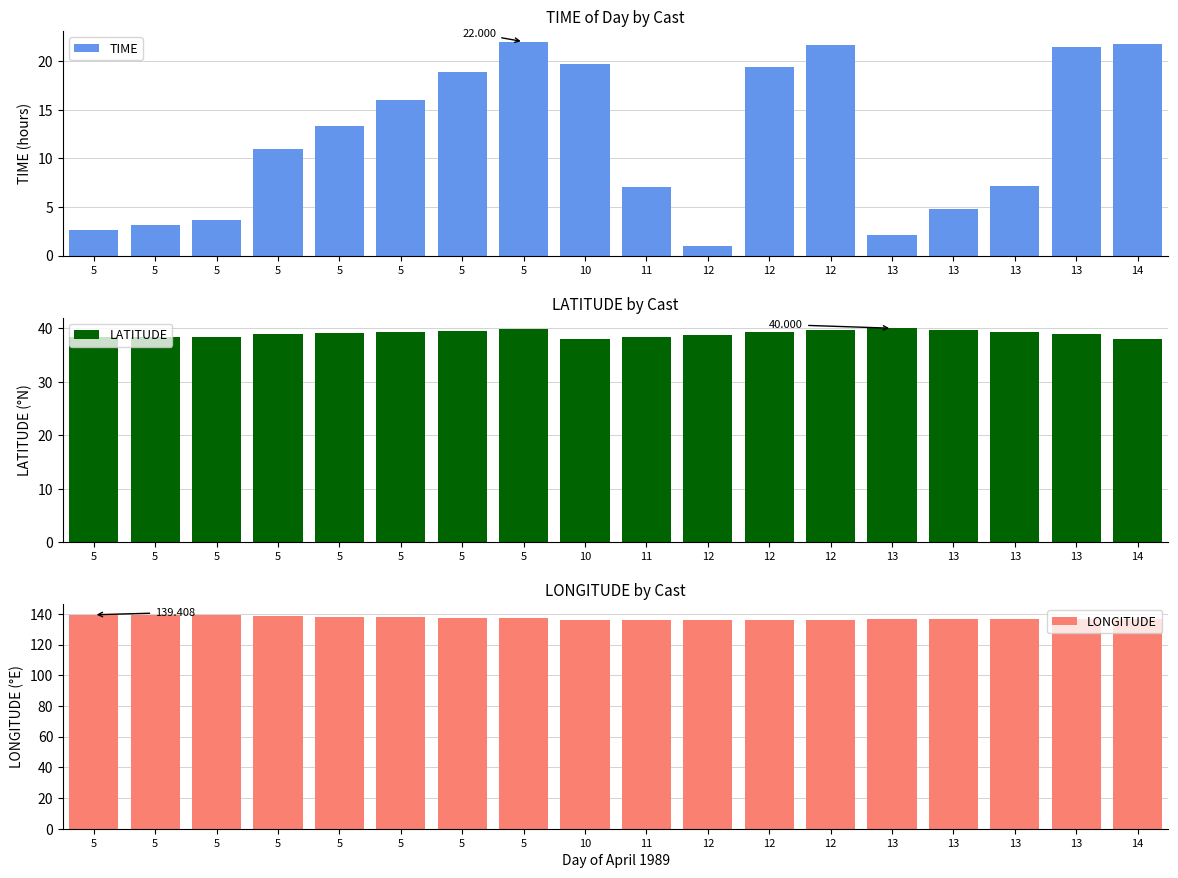

Which has a higher value, 5 or 5?

5